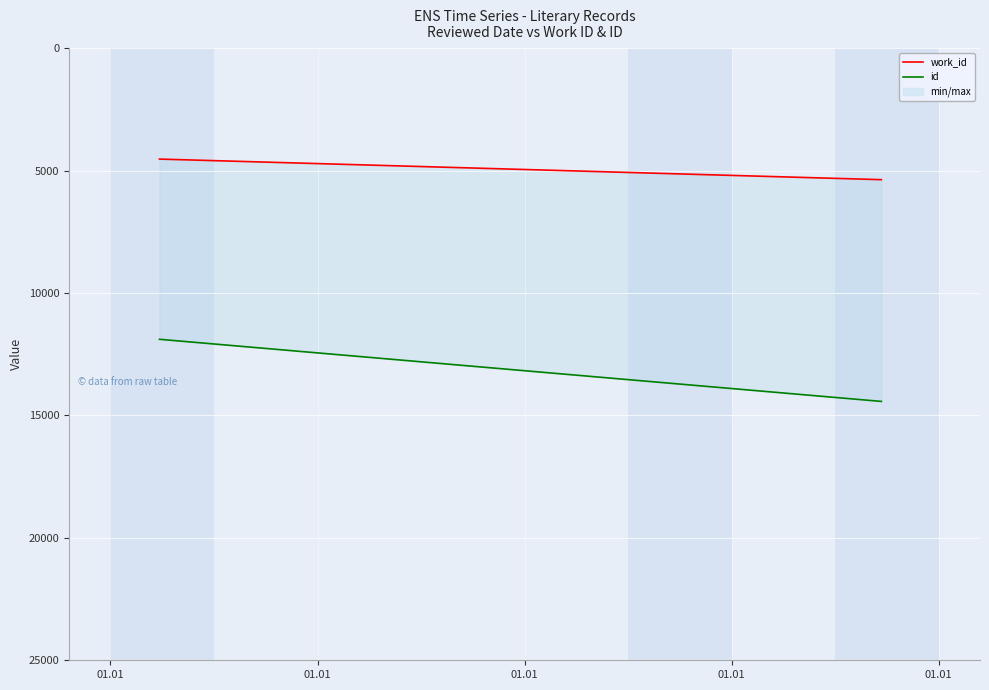

What is the sum of the work_id values at 01.01 and 01.01?

9891